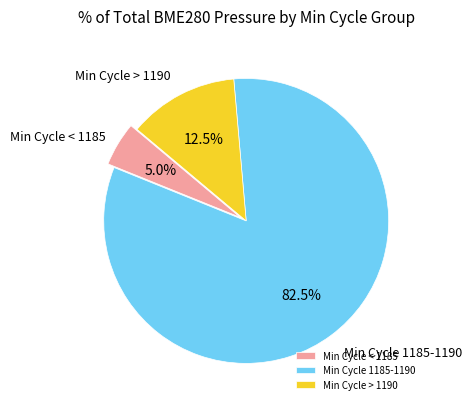

Which slice is the largest?

Min Cycle 1185-1190